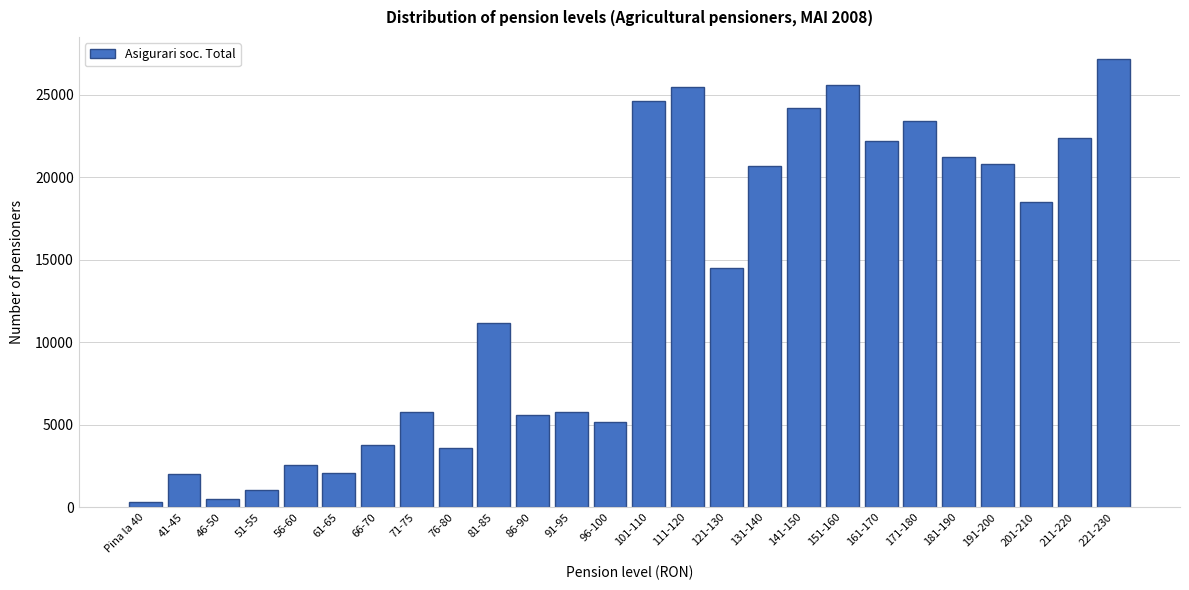

What is the change in value from 66-70 to 151-160?

+21826